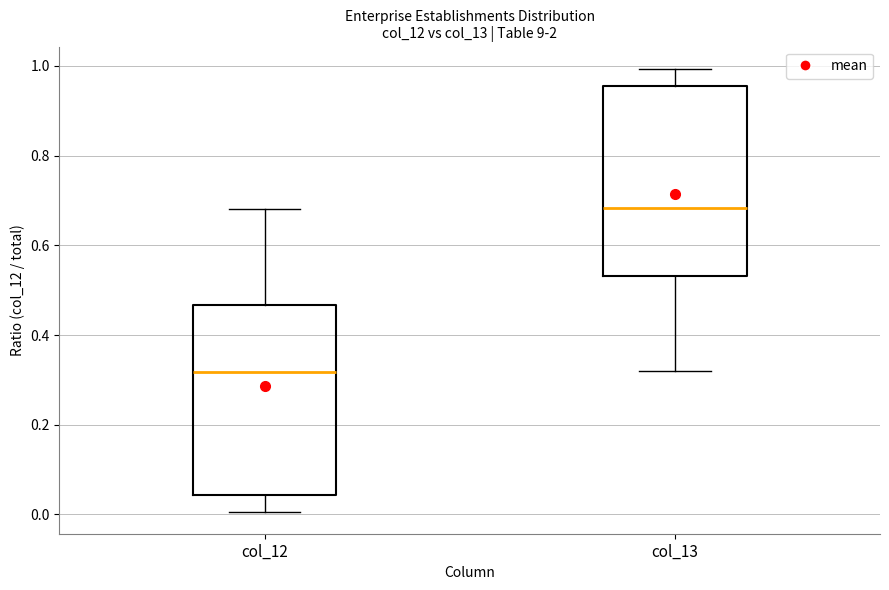

Reading left to right, transcribe this box plot: for each box, give where its median line is, the range the box spans, and where its two whiskers end, as read against the y-axis. The values are not printed on the chart, so give them approximately, as read against the axis.

col_12: median 0.32, box 0.04 to 0.46, whiskers 0.00 to 0.68
col_13: median 0.68, box 0.54 to 0.96, whiskers 0.32 to 1.00